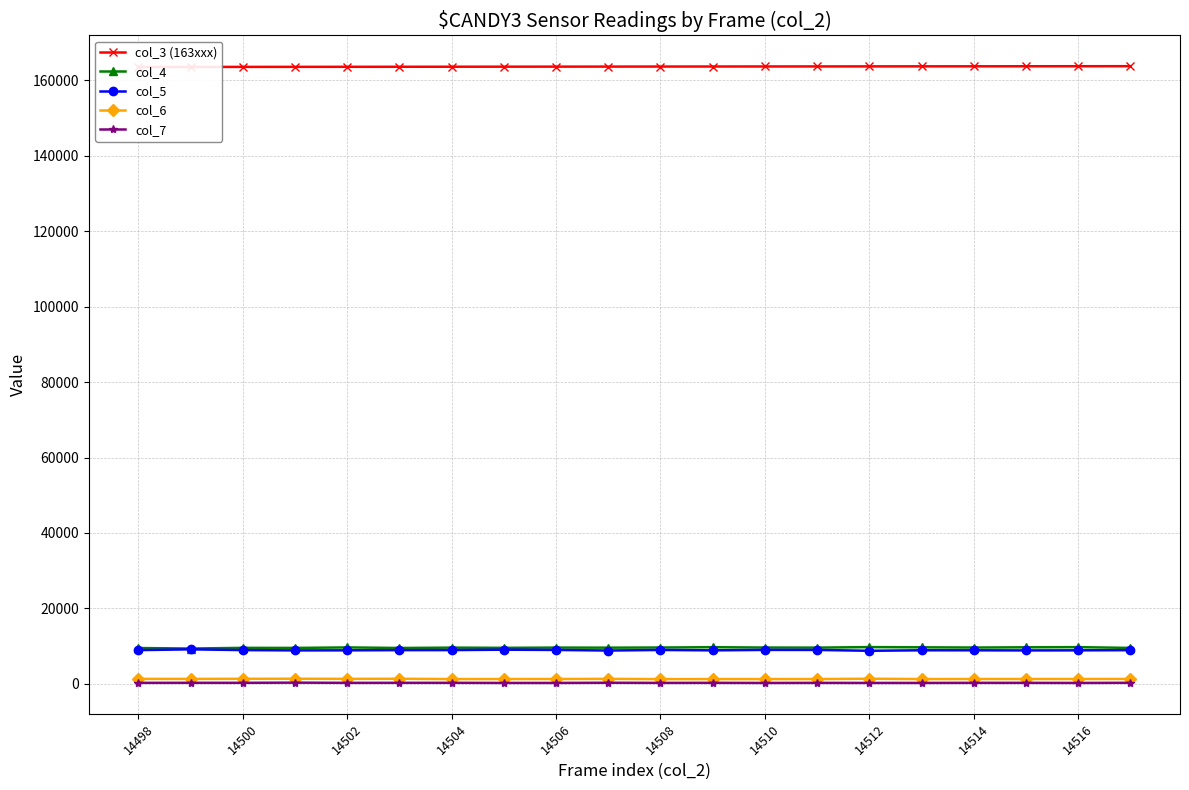

What is the lowest value of the col_3 (163xxx) series?

163572